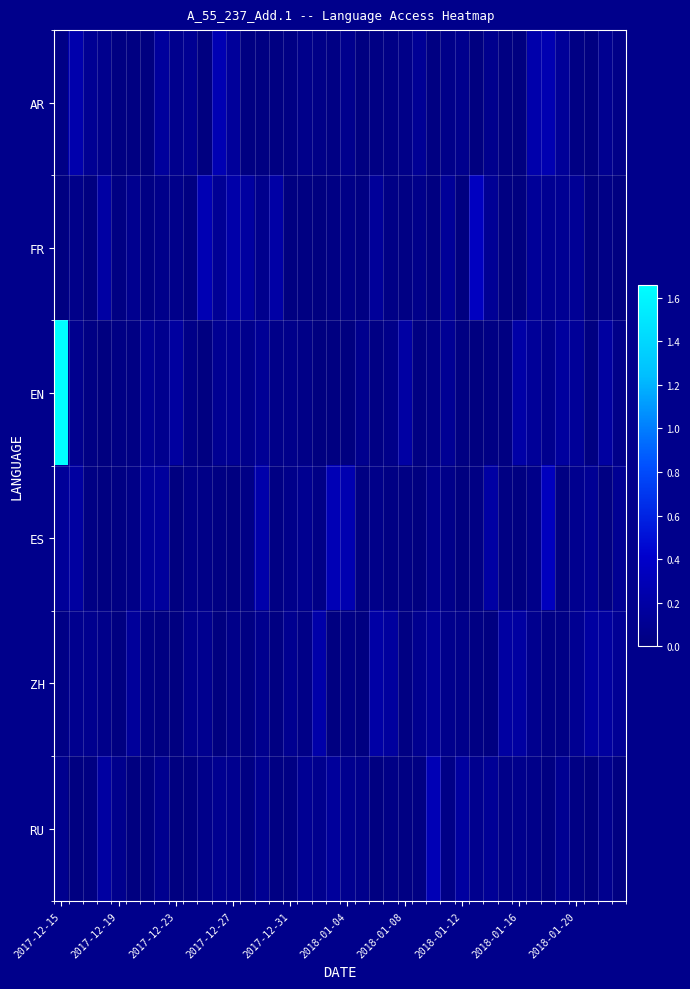

Reading right to left, list all the values displayed in this chart.

AR: 0.0	0.1	0.0	0.0	0.1	0.3	0.2	0.0	0.0	0.1	0.0	0.1	0.1	0.0	0.1	0.0	0.0	0.0	0.0	0.1	0.0	0.0	0.1	0.0	0.0	0.0	0.0	0.1	0.3	0.0	0.1	0.1	0.2	0.0	0.0	0.0	0.1	0.1	0.2	0.0
FR: 0.0	0.0	0.0	0.1	0.1	0.1	0.1	0.0	0.0	0.1	0.3	0.0	0.1	0.0	0.1	0.0	0.0	0.1	0.0	0.0	0.0	0.0	0.0	0.0	0.2	0.1	0.2	0.2	0.1	0.3	0.0	0.1	0.1	0.0	0.1	0.0	0.2	0.0	0.1	0.0
EN: 0.1	0.2	0.0	0.1	0.2	0.1	0.1	0.2	0.0	0.0	0.0	0.0	0.1	0.0	0.0	0.2	0.1	0.0	0.1	0.0	0.0	0.0	0.0	0.1	0.1	0.1	0.1	0.1	0.1	0.0	0.1	0.2	0.1	0.1	0.0	0.0	0.0	0.0	0.1	1.7
ES: 0.1	0.0	0.1	0.1	0.0	0.3	0.1	0.0	0.0	0.2	0.0	0.0	0.1	0.1	0.0	0.0	0.0	0.1	0.0	0.3	0.3	0.0	0.1	0.1	0.0	0.2	0.0	0.0	0.0	0.0	0.1	0.0	0.2	0.1	0.0	0.0	0.0	0.0	0.2	0.1
ZH: 0.1	0.2	0.2	0.1	0.0	0.0	0.1	0.2	0.2	0.0	0.0	0.1	0.1	0.1	0.1	0.0	0.2	0.2	0.0	0.0	0.0	0.2	0.0	0.1	0.0	0.1	0.0	0.1	0.0	0.1	0.1	0.0	0.0	0.0	0.1	0.0	0.1	0.1	0.1	0.0
RU: 0.0	0.1	0.0	0.0	0.1	0.0	0.1	0.1	0.1	0.1	0.1	0.2	0.0	0.3	0.0	0.0	0.0	0.0	0.1	0.1	0.2	0.1	0.1	0.0	0.0	0.1	0.0	0.1	0.1	0.1	0.0	0.0	0.1	0.0	0.0	0.1	0.2	0.0	0.0	0.1